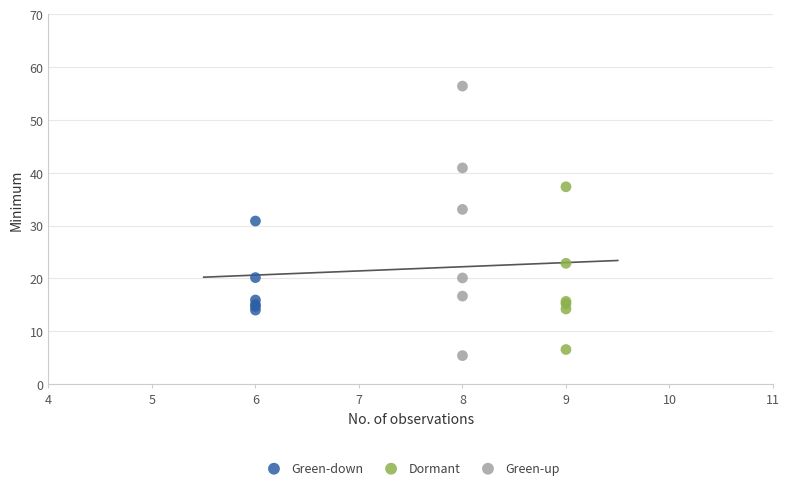

Which series has the largest Y range (max minus min)?

Green-up